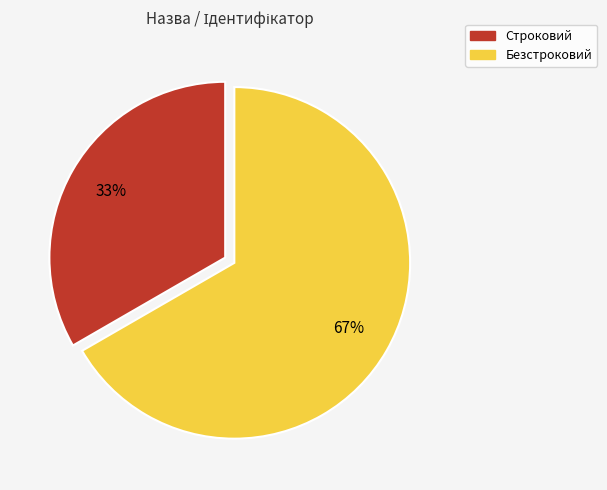

Which slice represents more than half of the pie?

Безстроковий